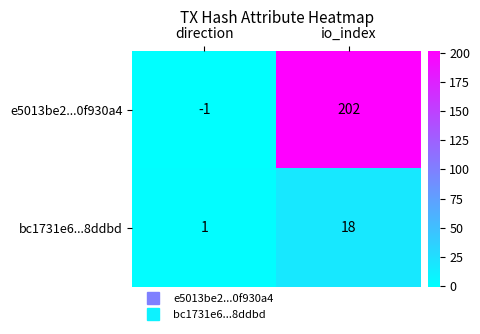

What is the difference between the e5013be2...0f930a4 values at direction and io_index?

203